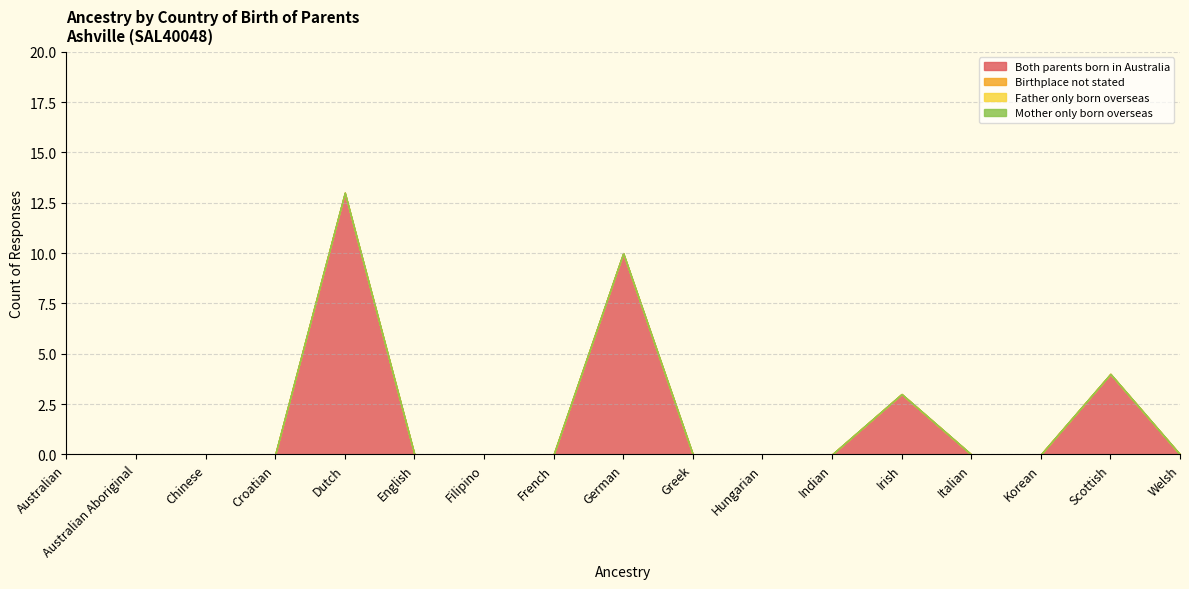

True or false: Birthplace not stated and Father only born overseas cross at least once.

False